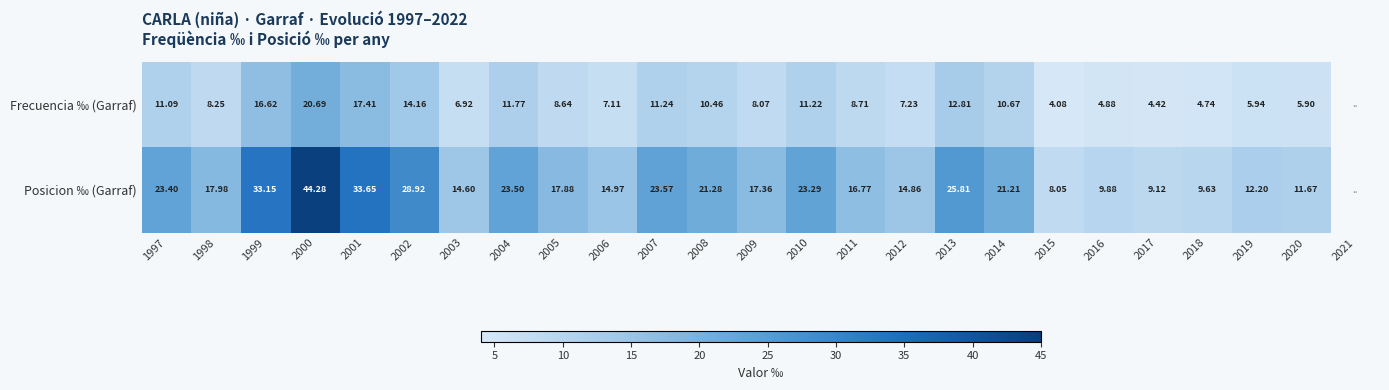

How many series are shown in this chart?

2